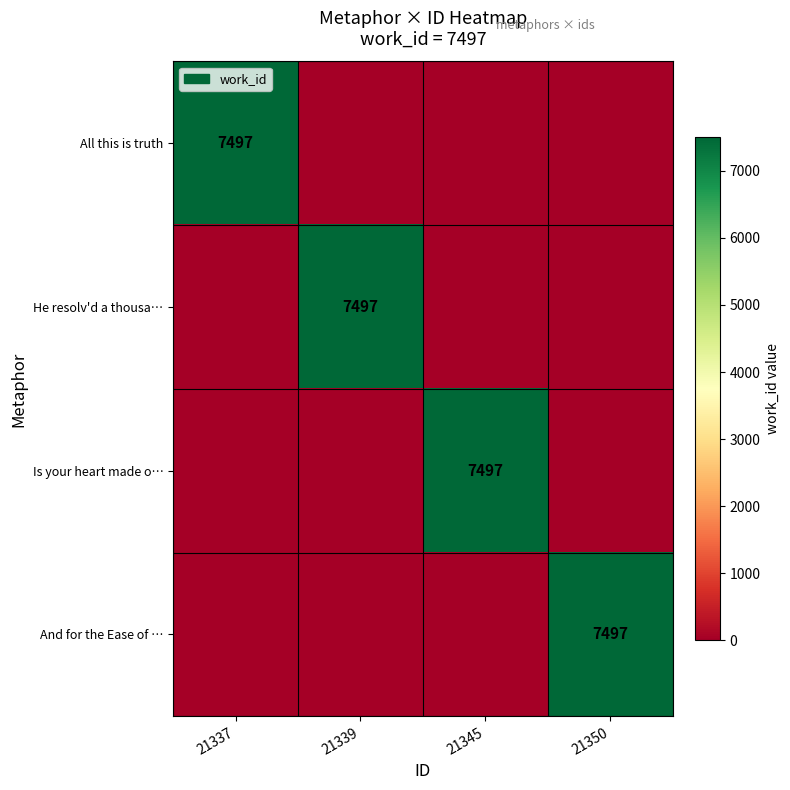

The Is your heart made o… series shows 7497 at 21345. True or false?

True